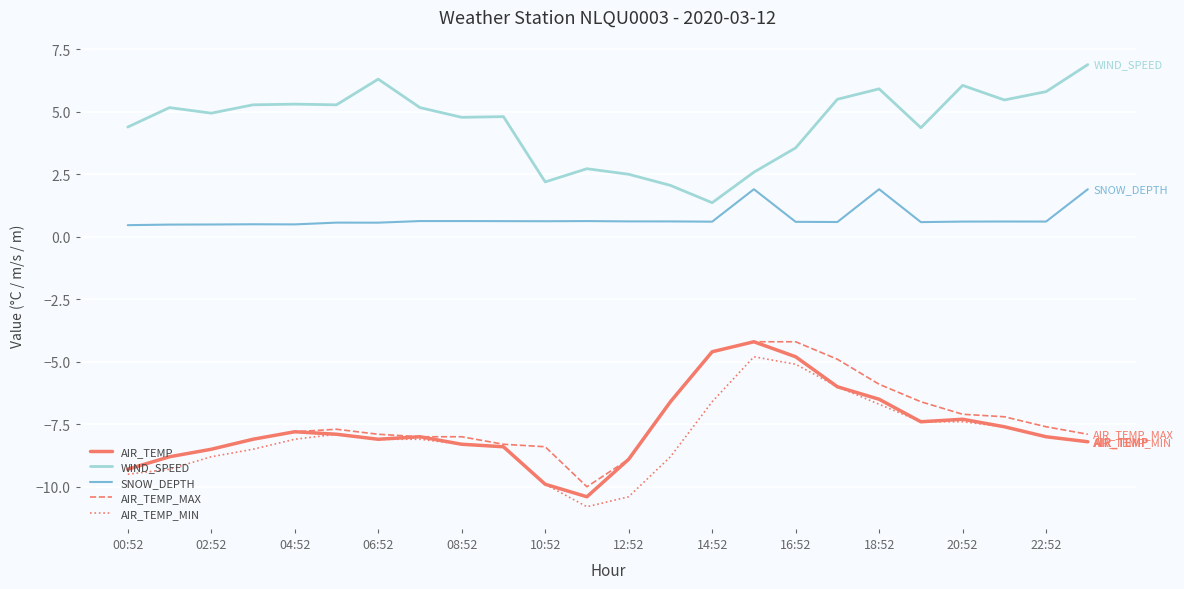

True or false: WIND_SPEED and SNOW_DEPTH intersect in this chart.

False